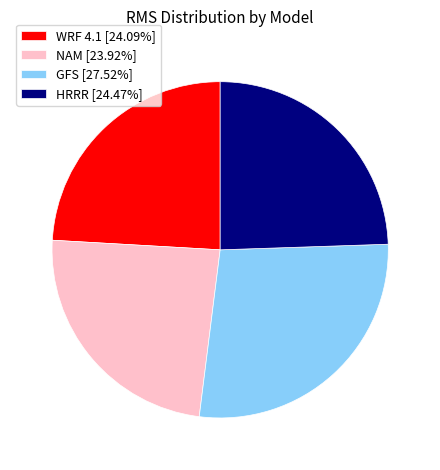

Does GFS represent more than half of the total?

No